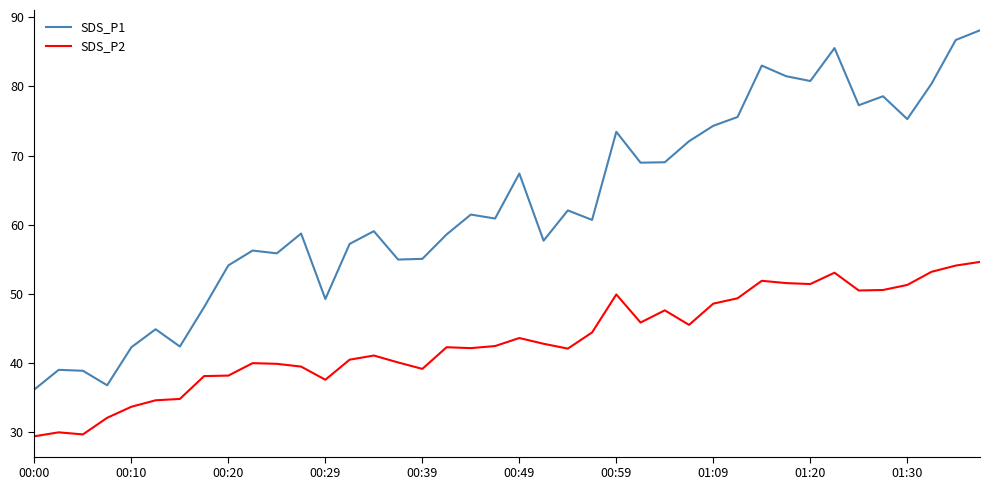

What is the smallest value displayed?

29.4